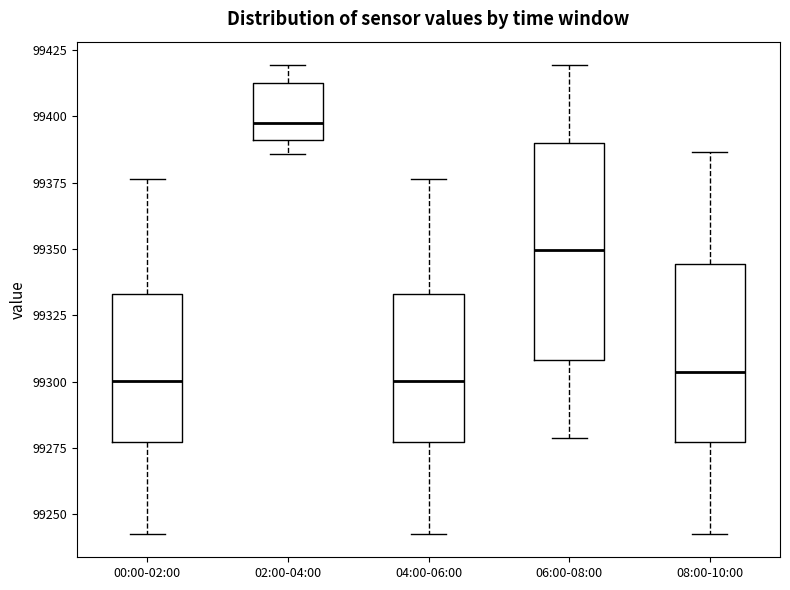

Reading left to right, transcribe this box plot: for each box, give where its median line is, the range the box spans, and where its two whiskers end, as read against the y-axis. The values are not printed on the chart, so give them approximately, as read against the axis.

00:00-02:00: median 99300, box 99275 to 99335, whiskers 99245 to 99375
02:00-04:00: median 99400, box 99390 to 99415, whiskers 99385 to 99420
04:00-06:00: median 99300, box 99275 to 99335, whiskers 99245 to 99375
06:00-08:00: median 99350, box 99310 to 99390, whiskers 99280 to 99420
08:00-10:00: median 99305, box 99275 to 99345, whiskers 99245 to 99385